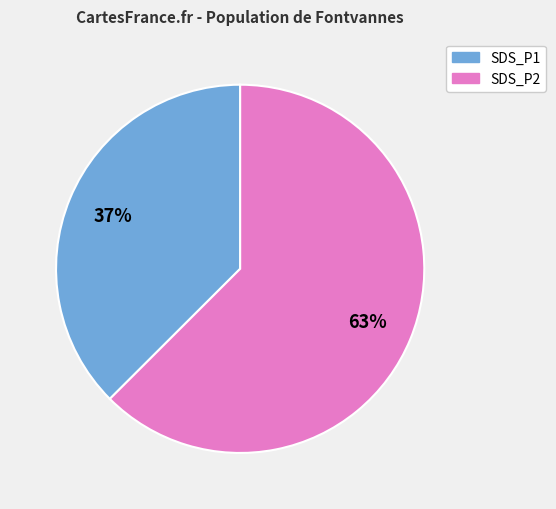

Does SDS_P1 represent more than half of the total?

No